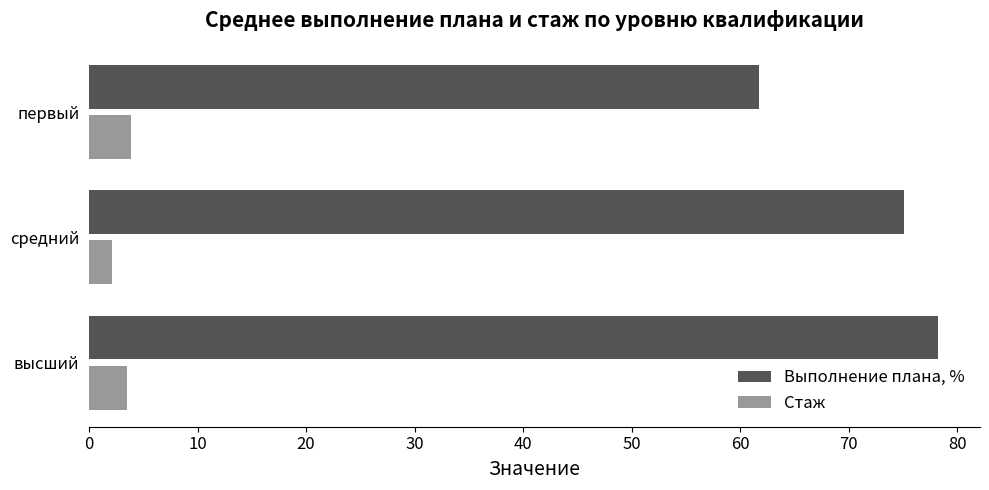

What is the sum of all Выполнение плана, % values?

215.0